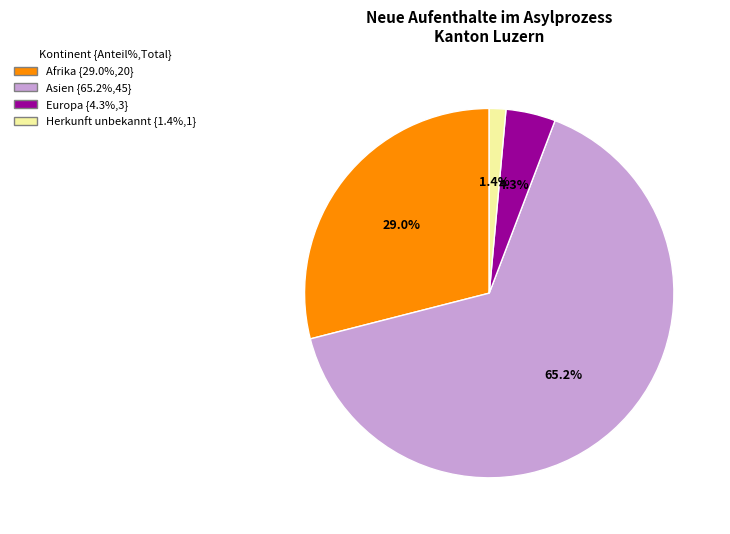

How many slices are in this pie chart?

4